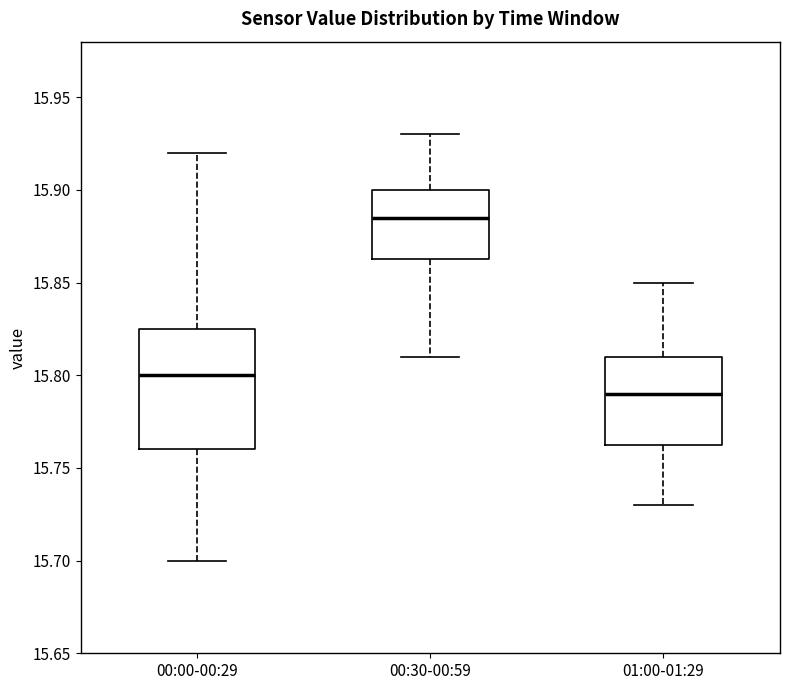

Reading left to right, read every box against the y-axis: the position of its median line, the range the box covers, and the ends of its whiskers. The values are not printed on the chart, so give them approximately, as read against the axis.

00:00-00:29: median 15.800, box 15.760 to 15.825, whiskers 15.700 to 15.920
00:30-00:59: median 15.885, box 15.865 to 15.900, whiskers 15.810 to 15.930
01:00-01:29: median 15.790, box 15.765 to 15.810, whiskers 15.730 to 15.850